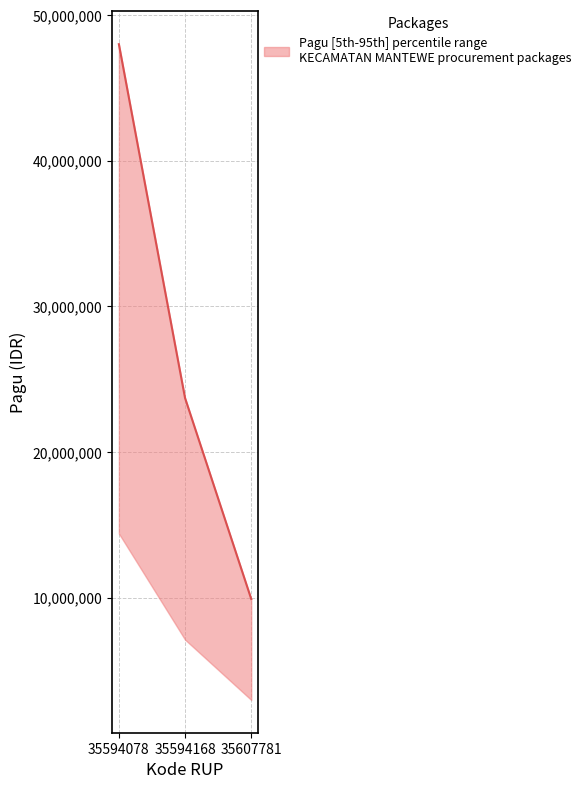

What is the difference between the values at 35607781 and 35594168?

13800000